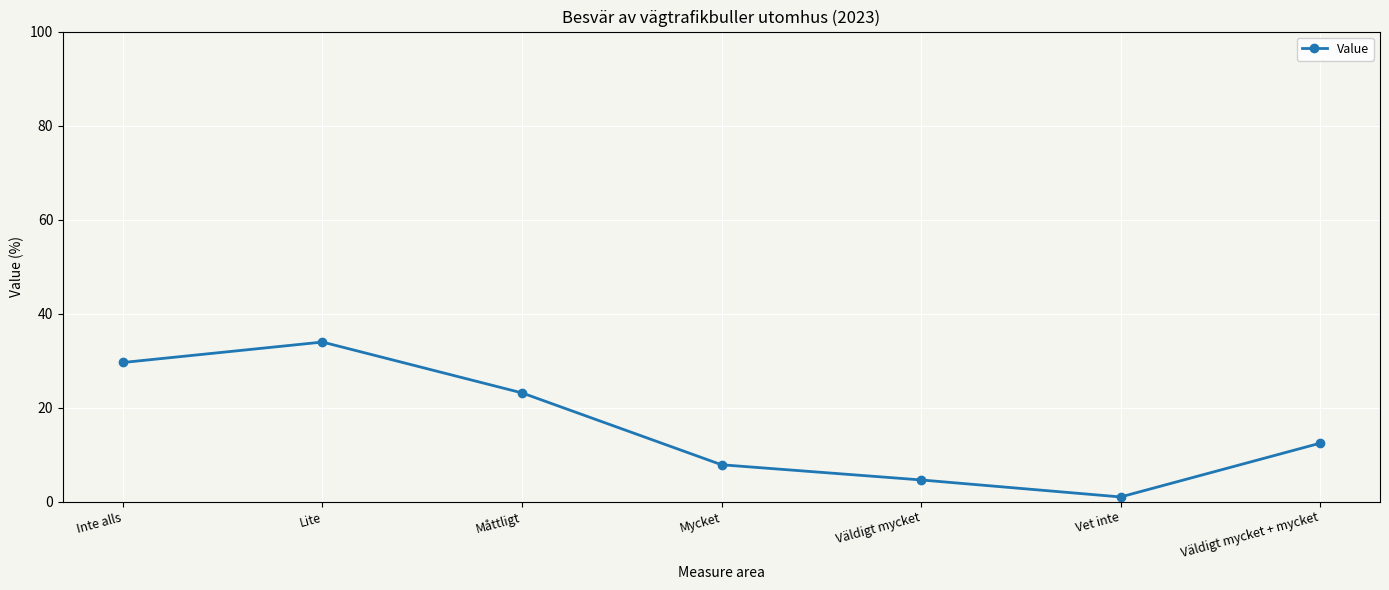

Which label corresponds to the largest value in the chart?

Lite